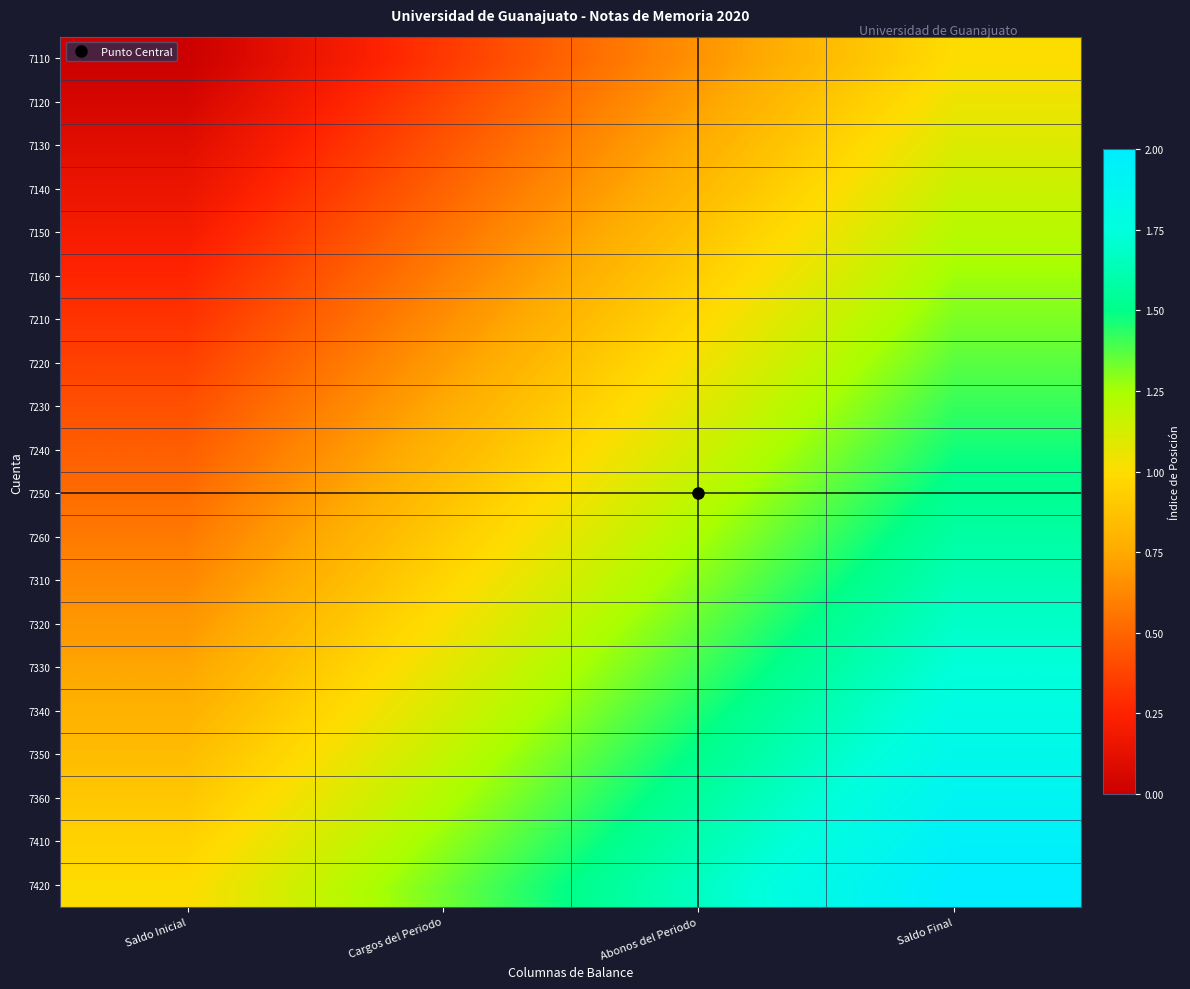

Count the number of categories in the chart.

4